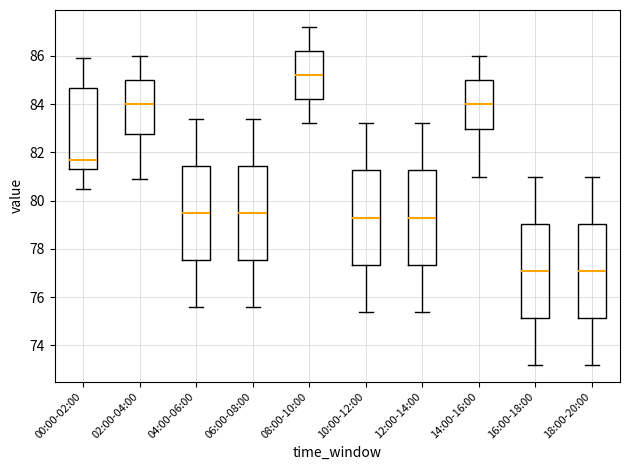

Reading left to right, read every box against the y-axis: the position of its median line, the range the box covers, and the ends of its whiskers. The values are not printed on the chart, so give them approximately, as read against the axis.

00:00-02:00: median 81.8, box 81.4 to 84.6, whiskers 80.6 to 86.0
02:00-04:00: median 84.0, box 82.8 to 85.0, whiskers 81.0 to 86.0
04:00-06:00: median 79.6, box 77.6 to 81.4, whiskers 75.6 to 83.4
06:00-08:00: median 79.6, box 77.6 to 81.4, whiskers 75.6 to 83.4
08:00-10:00: median 85.2, box 84.2 to 86.2, whiskers 83.2 to 87.2
10:00-12:00: median 79.4, box 77.4 to 81.2, whiskers 75.4 to 83.2
12:00-14:00: median 79.4, box 77.4 to 81.2, whiskers 75.4 to 83.2
14:00-16:00: median 84.0, box 83.0 to 85.0, whiskers 81.0 to 86.0
16:00-18:00: median 77.2, box 75.2 to 79.0, whiskers 73.2 to 81.0
18:00-20:00: median 77.2, box 75.2 to 79.0, whiskers 73.2 to 81.0